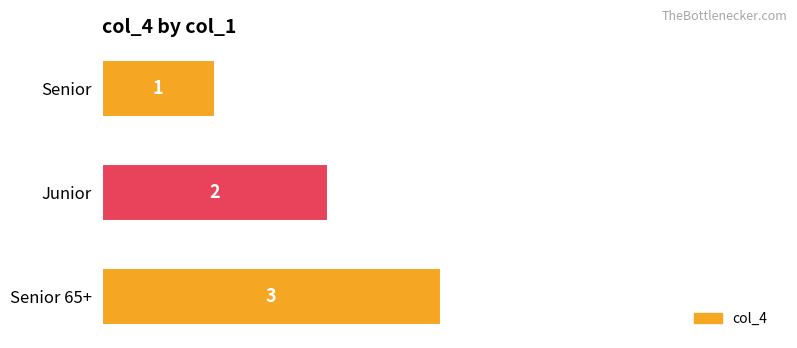

At which label is the value closest to 2?

Junior